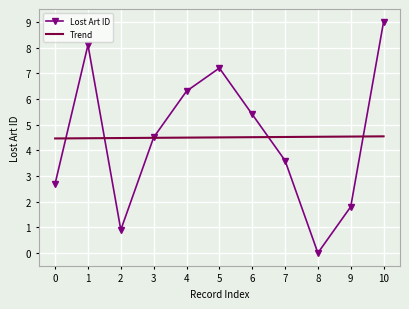

What is the greatest value displayed?

9.0